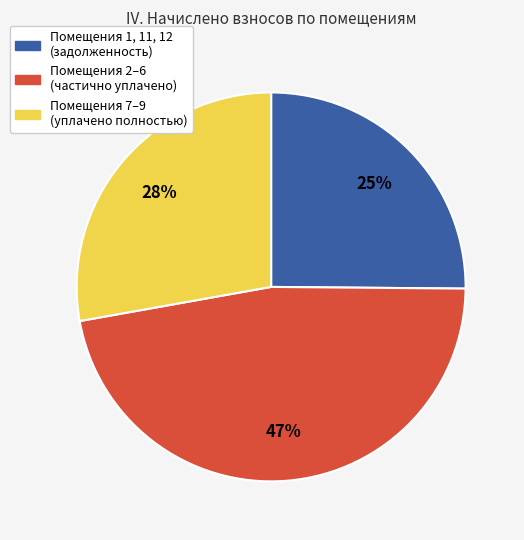

Is there any slice that represents more than half of the pie?

No